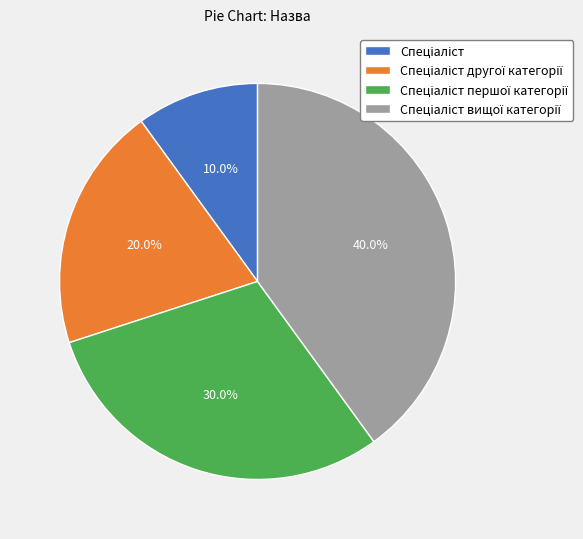

To the nearest percent, what is the average slice percentage?

25%